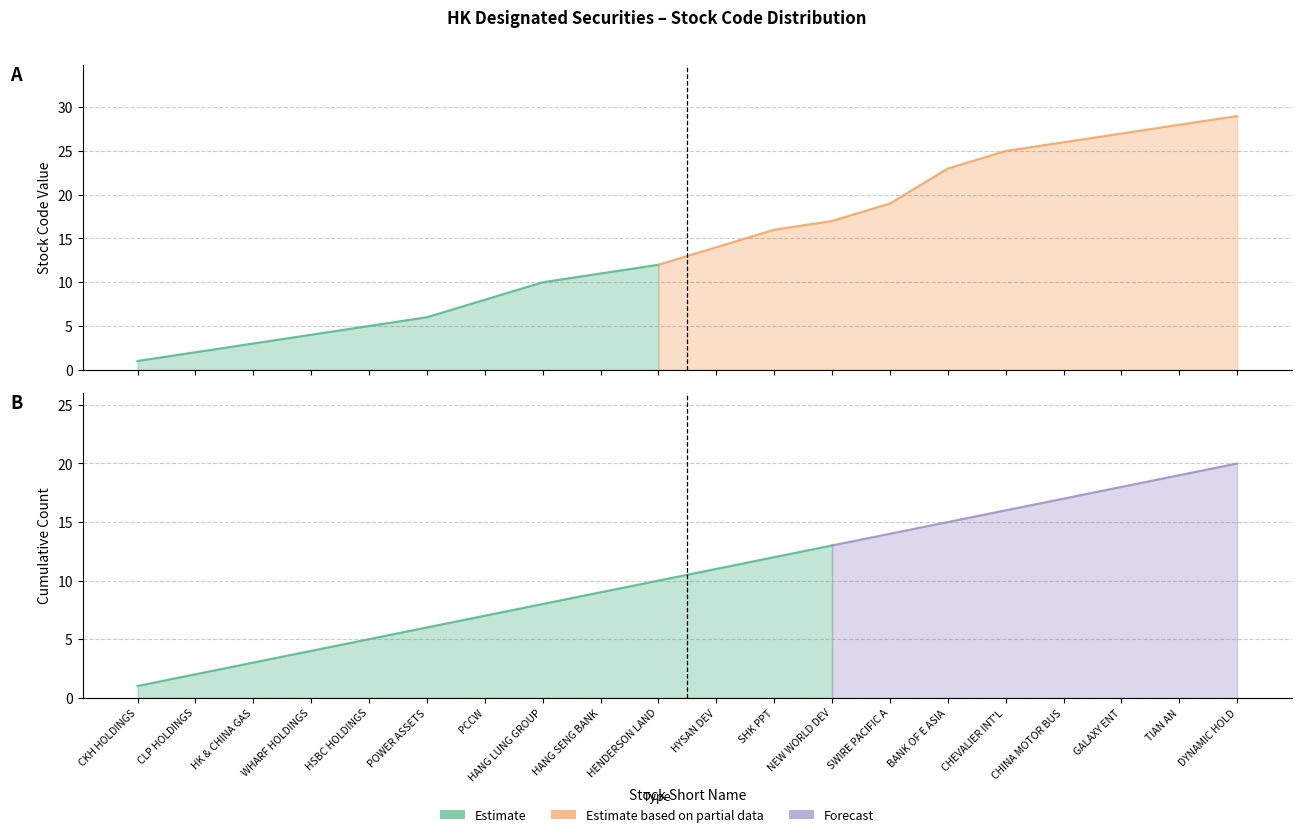

What is the difference between the highest and lowest values at BANK OF E ASIA?

8